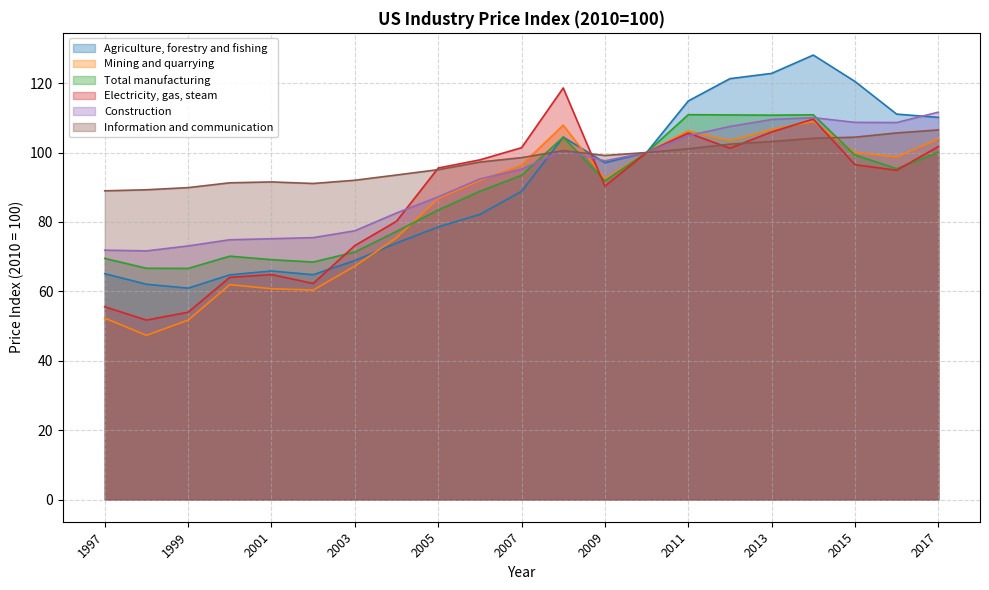

What is the sum of the Agriculture, forestry and fishing values at 2004 and 2006?

156.1